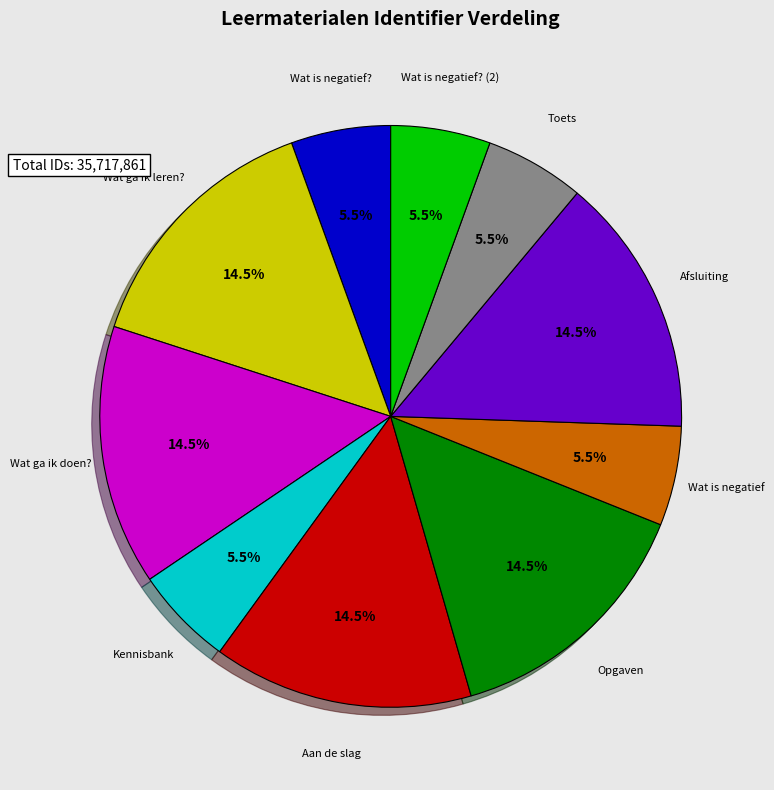

How many slices are in this pie chart?

10